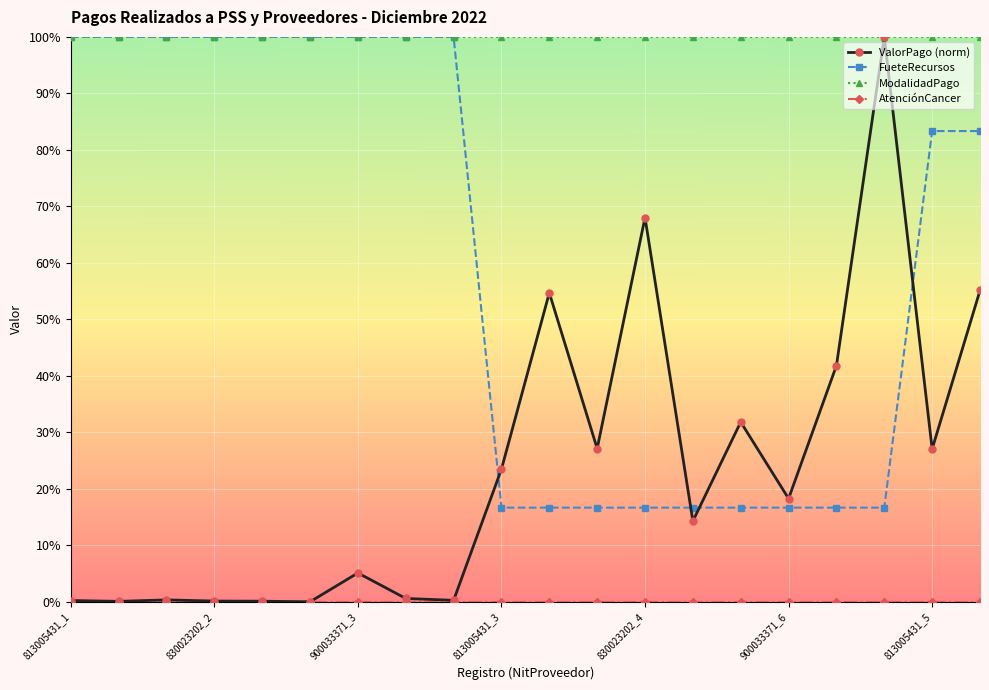

Which series has the largest total across all categories?

ModalidadPago